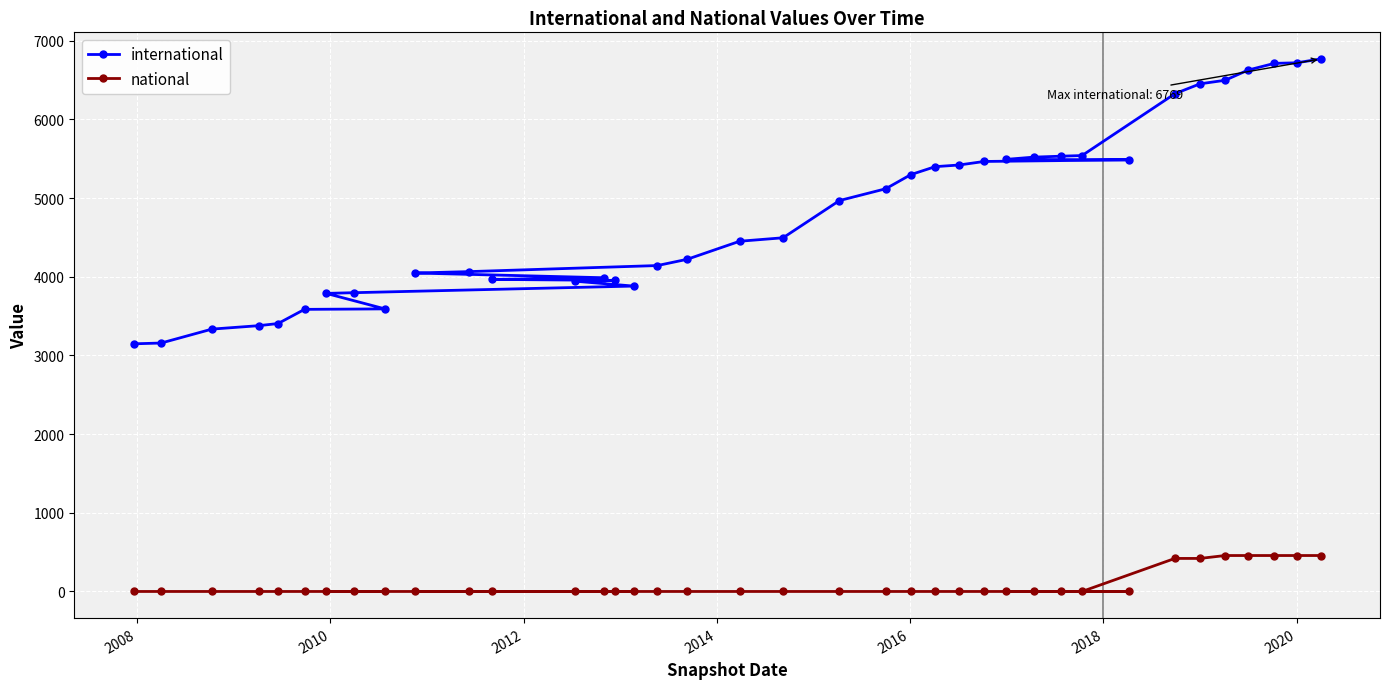

List the series in order of their peak value, highest first.

international, national